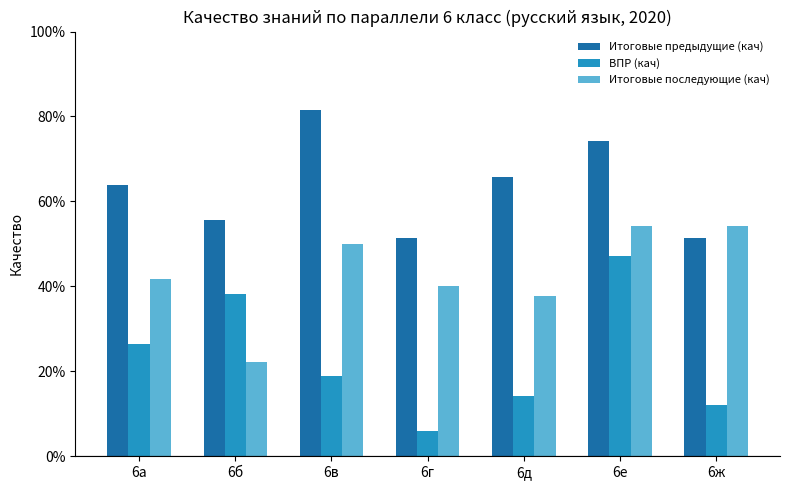

Does the chart contain any negative values?

No